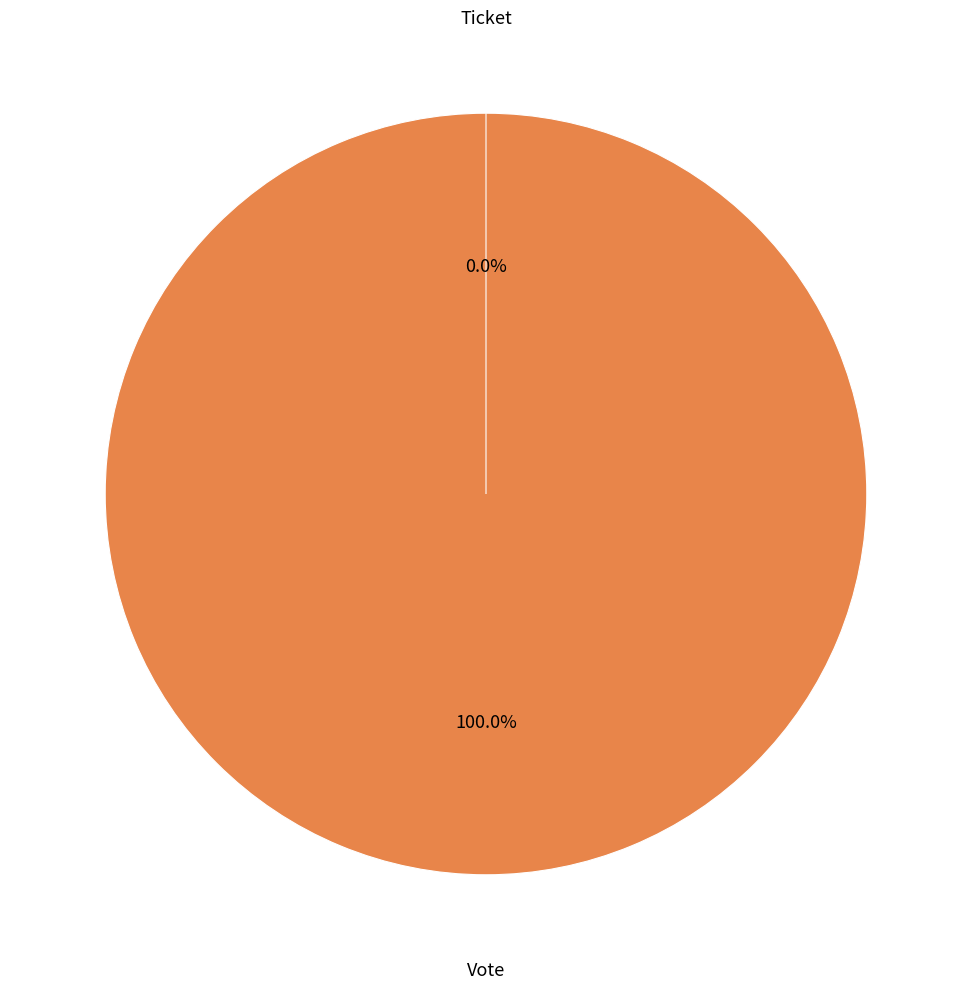

What is the change in value from Vote to Ticket?

-1